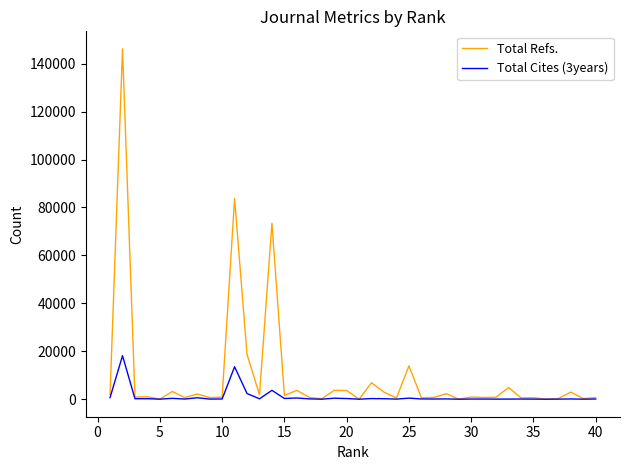

Which series has the largest total across all categories?

Total Refs.